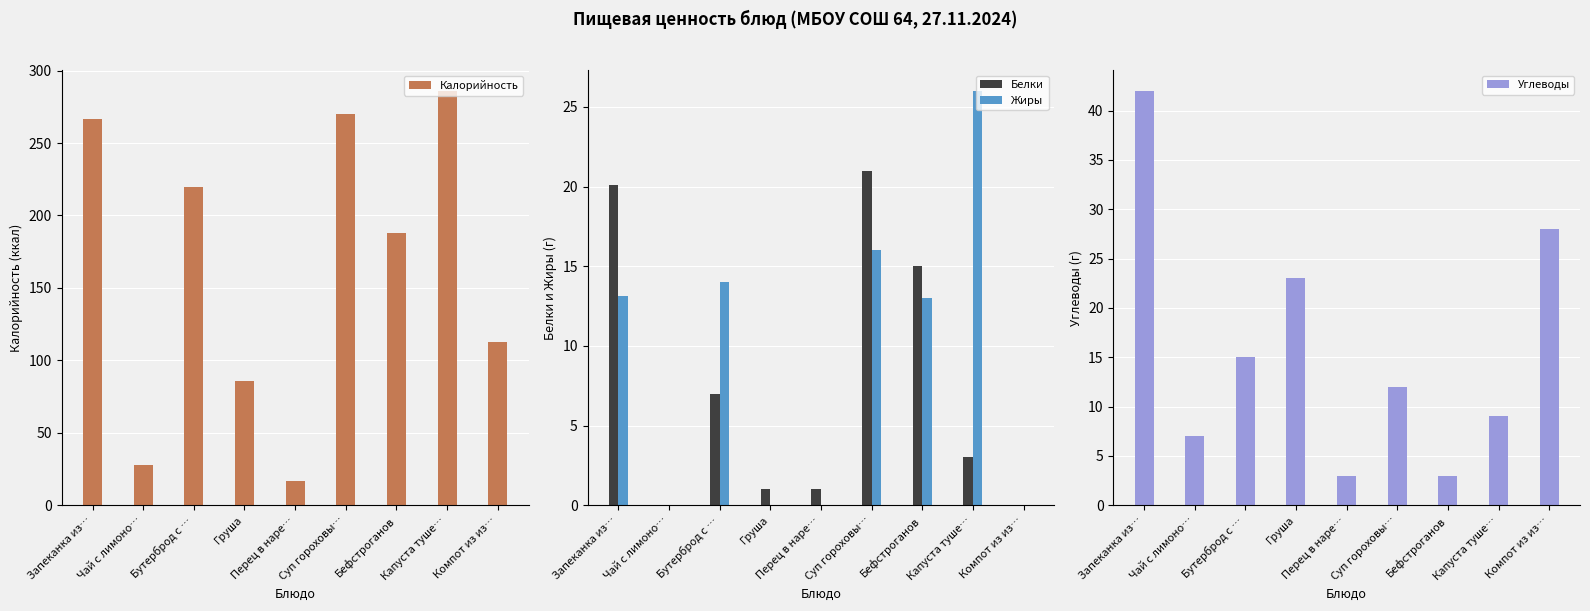

Reading left to right, list all the values displayed in this chart.

Калорийность: 266.8	28.0	220.0	86.0	17.0	270.0	188.0	286.0	113.0
Белки: 20.1	0.0	7.0	1.0	1.0	21.0	15.0	3.0	0.0
Жиры: 13.1	0.0	14.0	0.0	0.0	16.0	13.0	26.0	0.0
Углеводы: 42.0	7.0	15.0	23.0	3.0	12.0	3.0	9.0	28.0